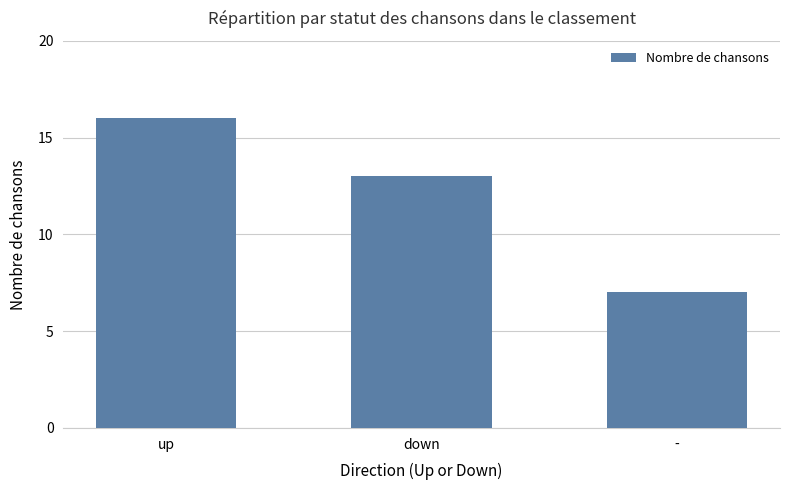

Read the value at down.

13